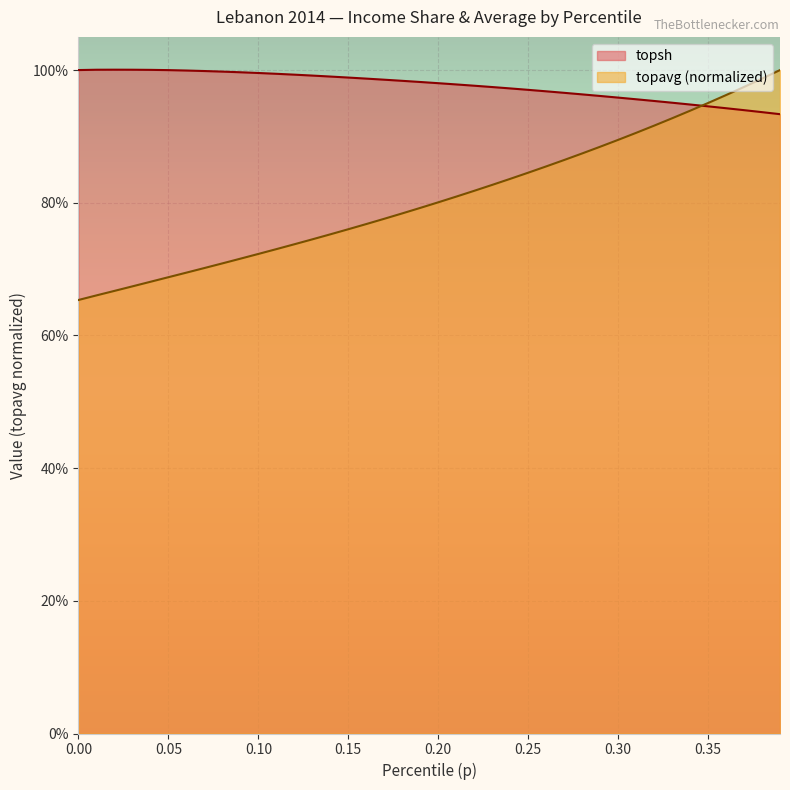

What are all the series names shown in the legend?

topsh, topavg (normalized)